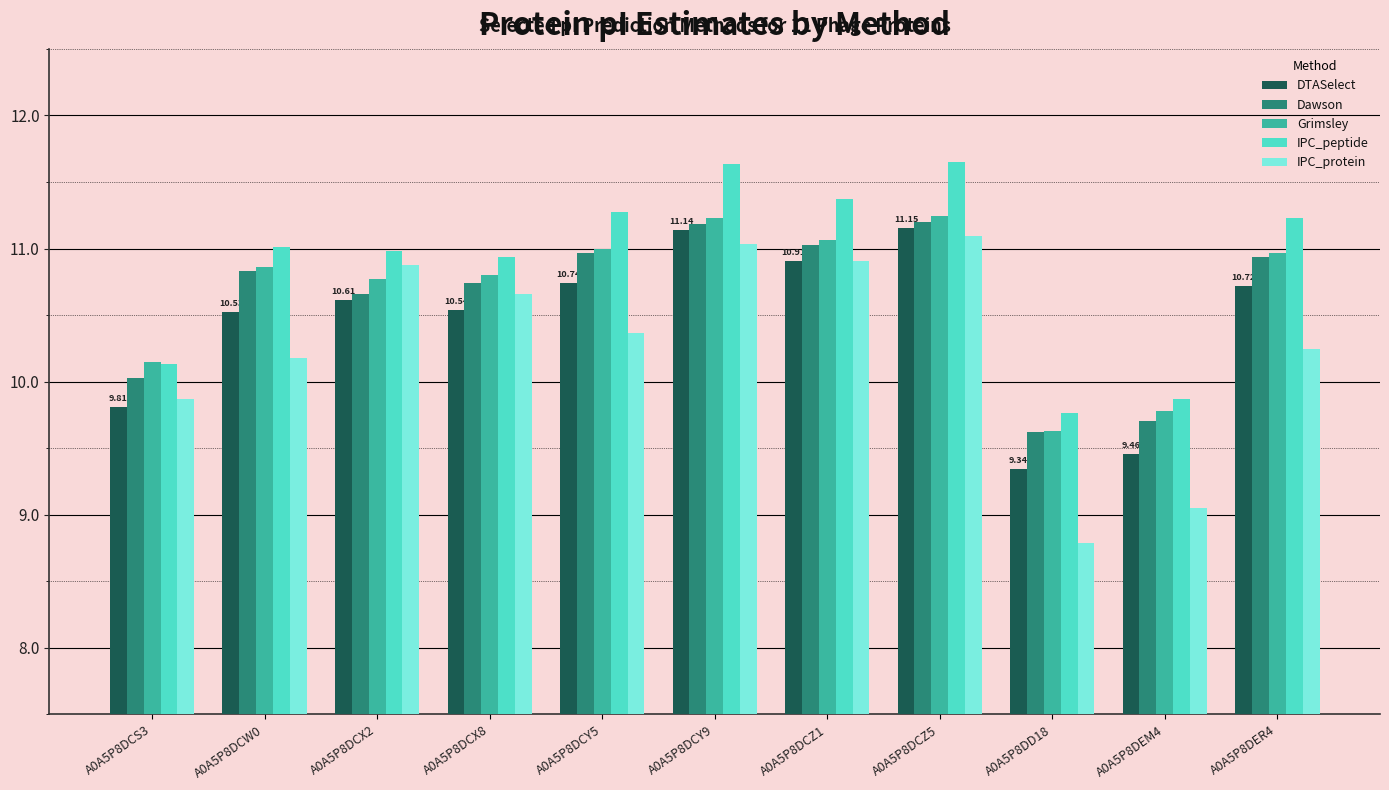

At which label does IPC_protein first exceed 10?

A0A5P8DCW0